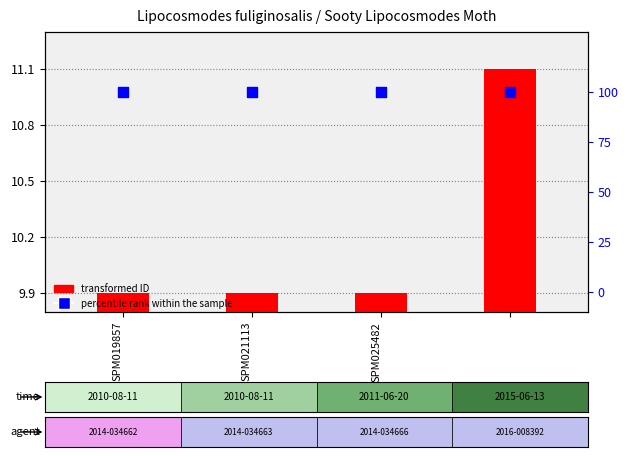

At which category is the sum across all series the highest?

3